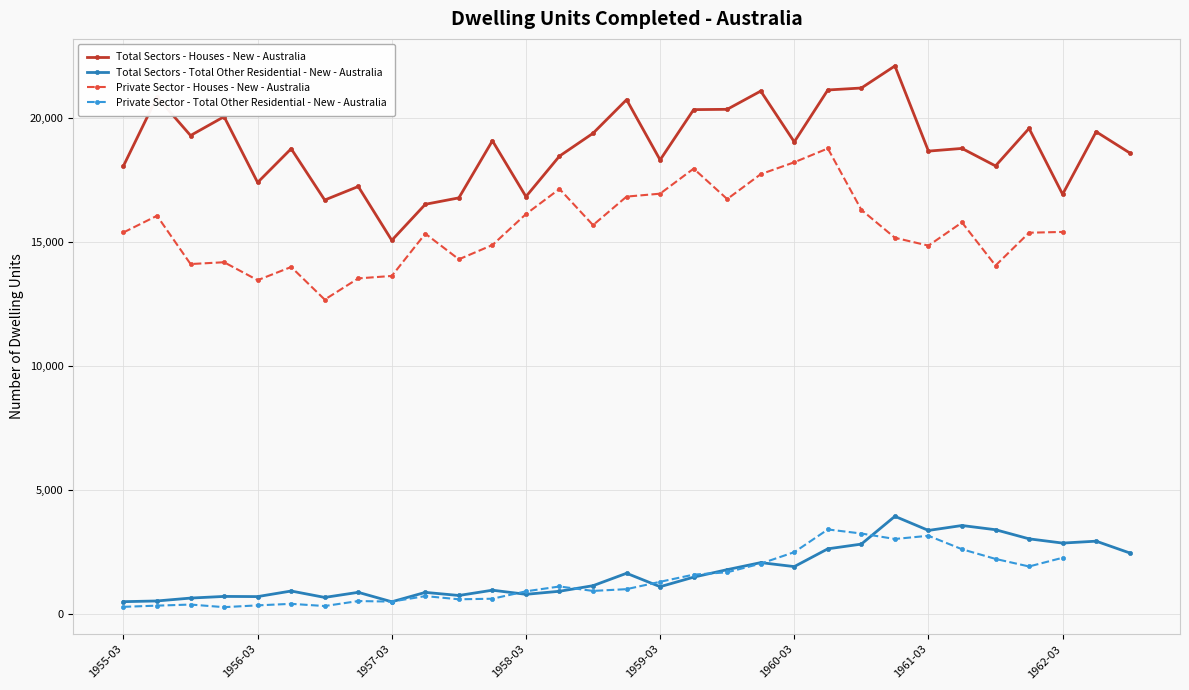

What is the maximum value for Total Sectors - Houses - New - Australia?

22107